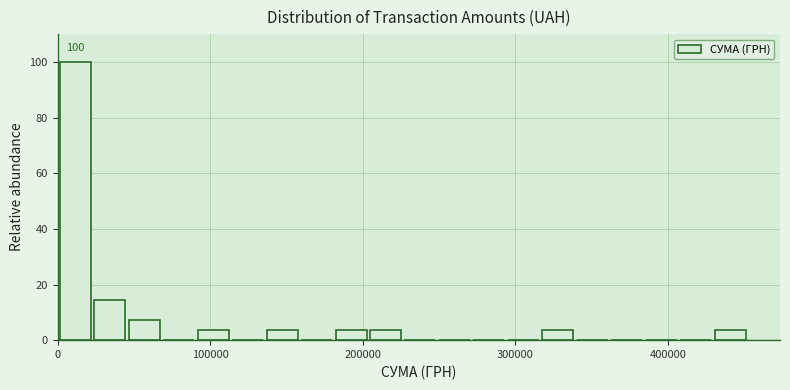

Read against the x-axis, roughly where is the centre of the tallest bar?

10000